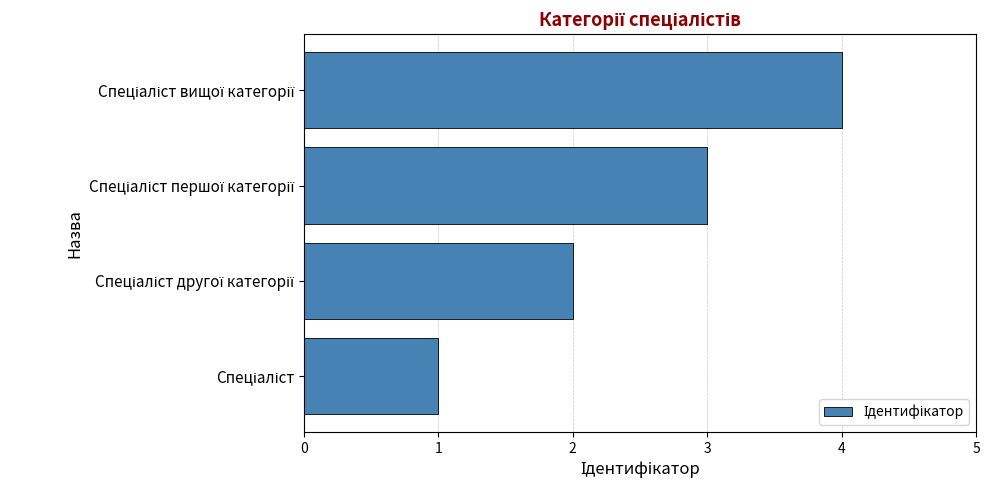

What is the sum of all values?

10